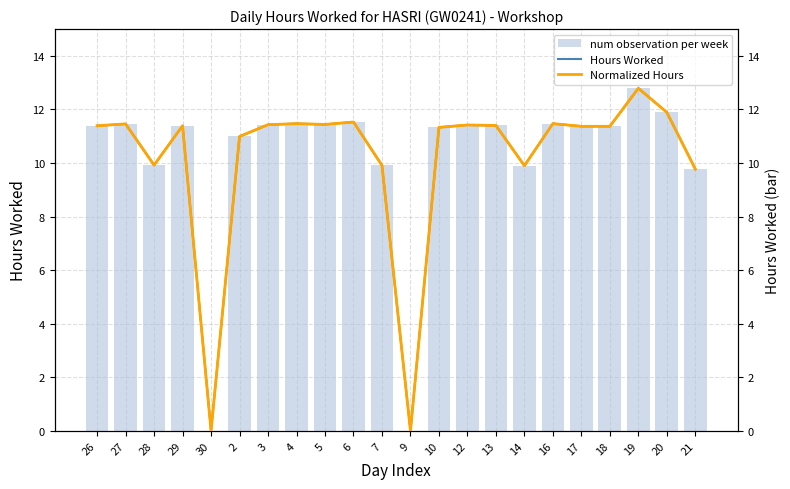

True or false: Hours Worked has a value of 8.4 at 19.

False